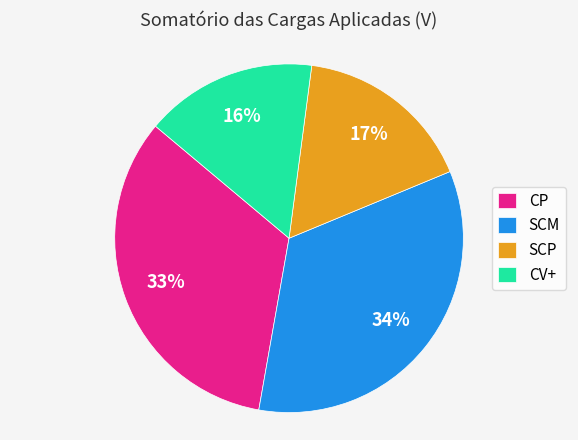

Approximately how many times larger is the value at SCM compared to CV+?

2.1